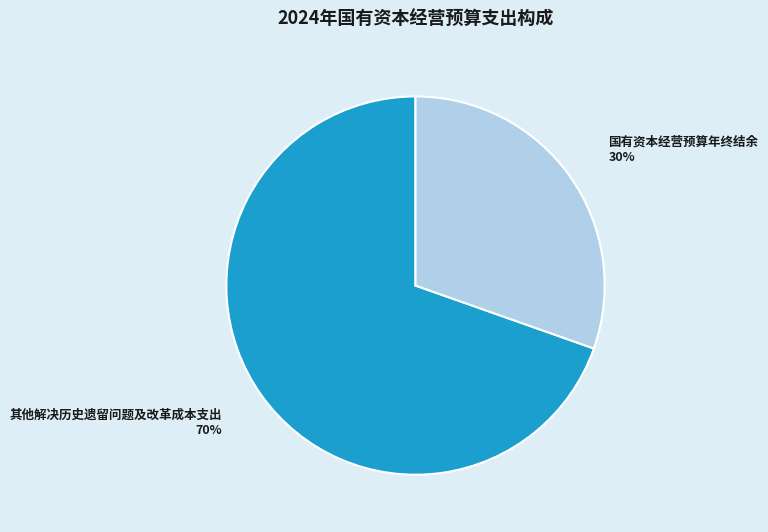

To the nearest percent, what is the average slice percentage?

50%